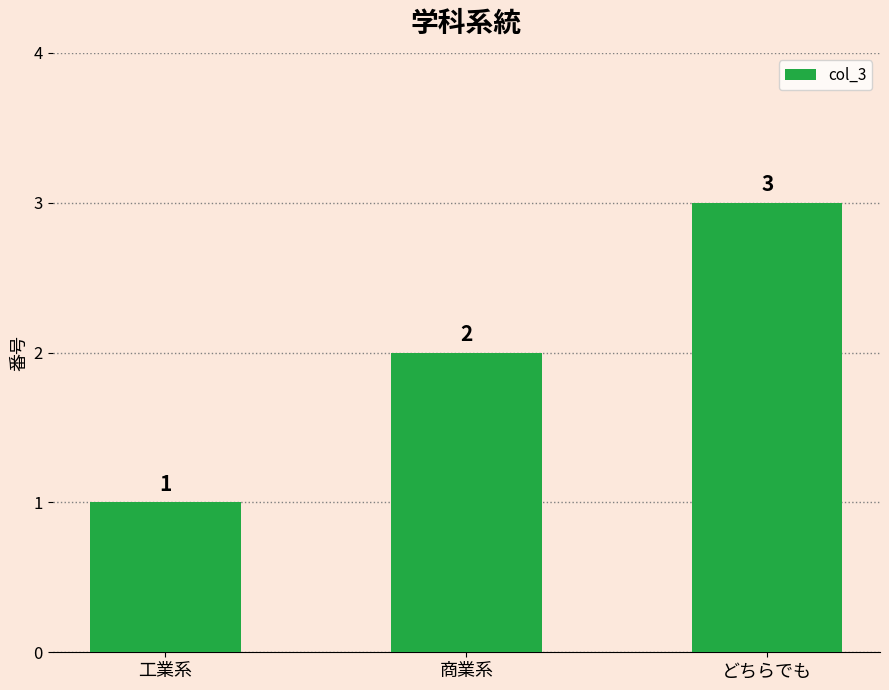

How many values are between 1 and 3?

3